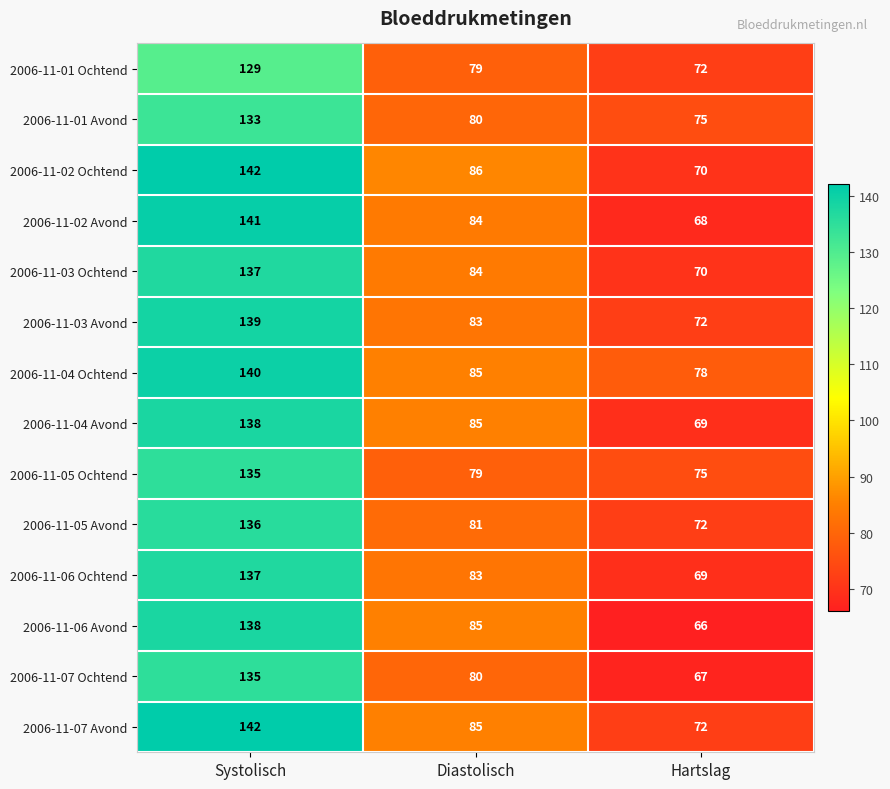

What is the difference between the highest and lowest values at Hartslag?

12